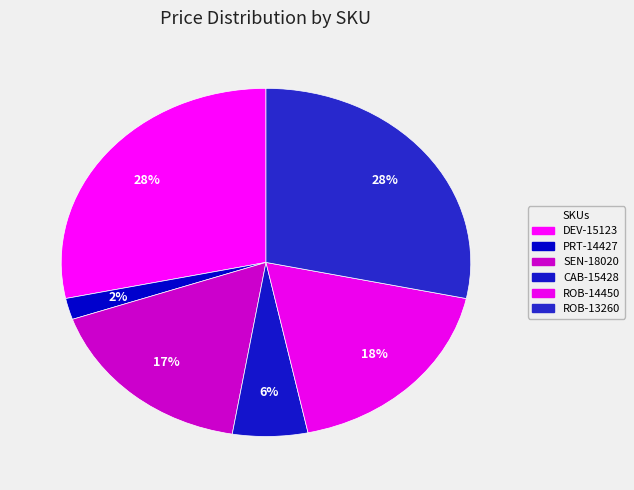

Which slice is the largest?

DEV-15123